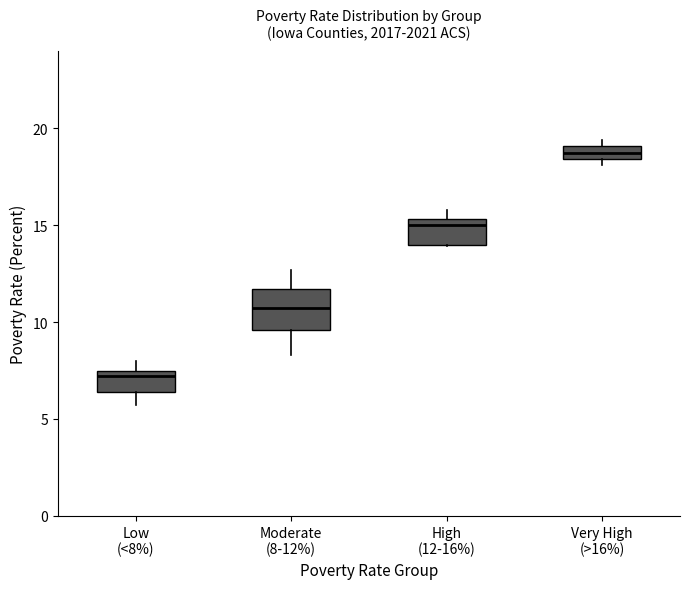

Which box has the lowest median line?

Low (<8%)